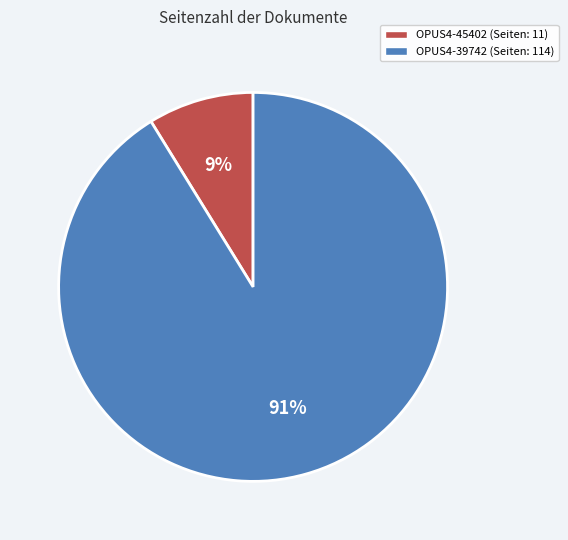

Does OPUS4-45402 account for over 50% of the chart?

No